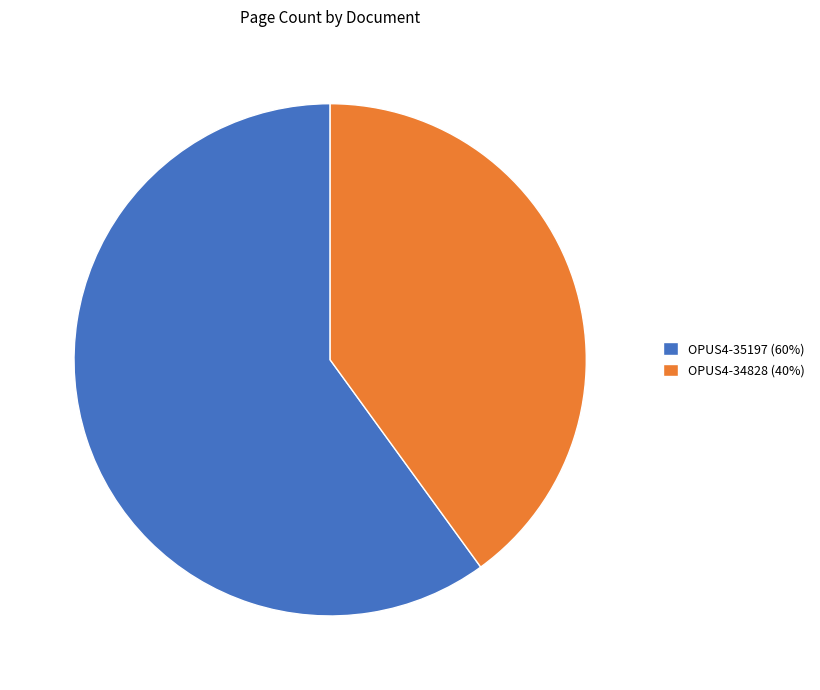

What is the ratio of the value at OPUS4-34828 (40%) to the value at OPUS4-35197 (60%)?

0.7